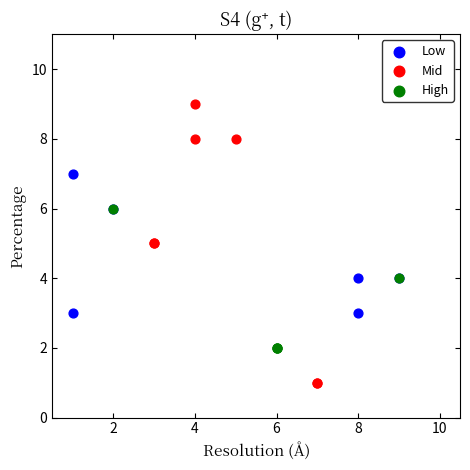

Which series has the widest spread of Y values?

Mid